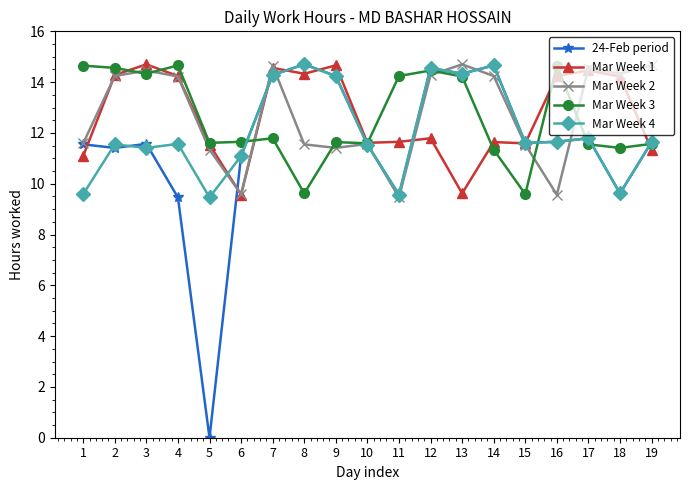

Which label corresponds to the smallest value in the chart?

5